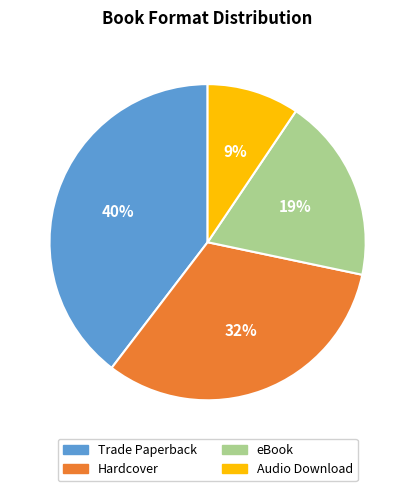

How many slices are in this pie chart?

4